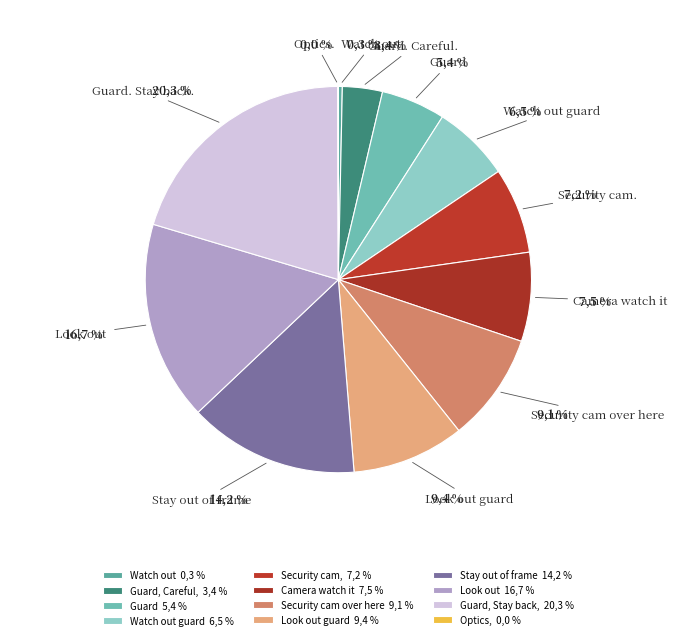

Which category has the smallest portion of the pie?

Optics.